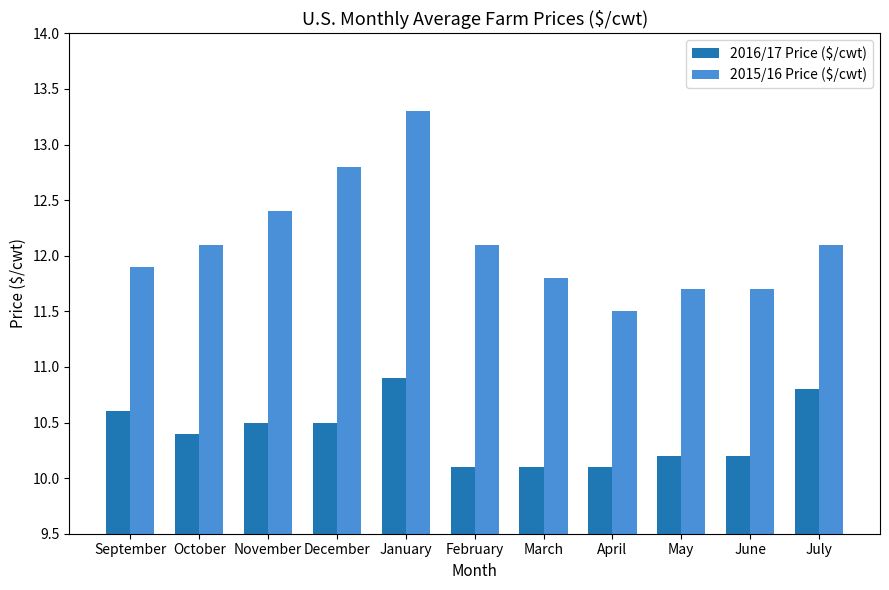

How many data points does each series have?

11